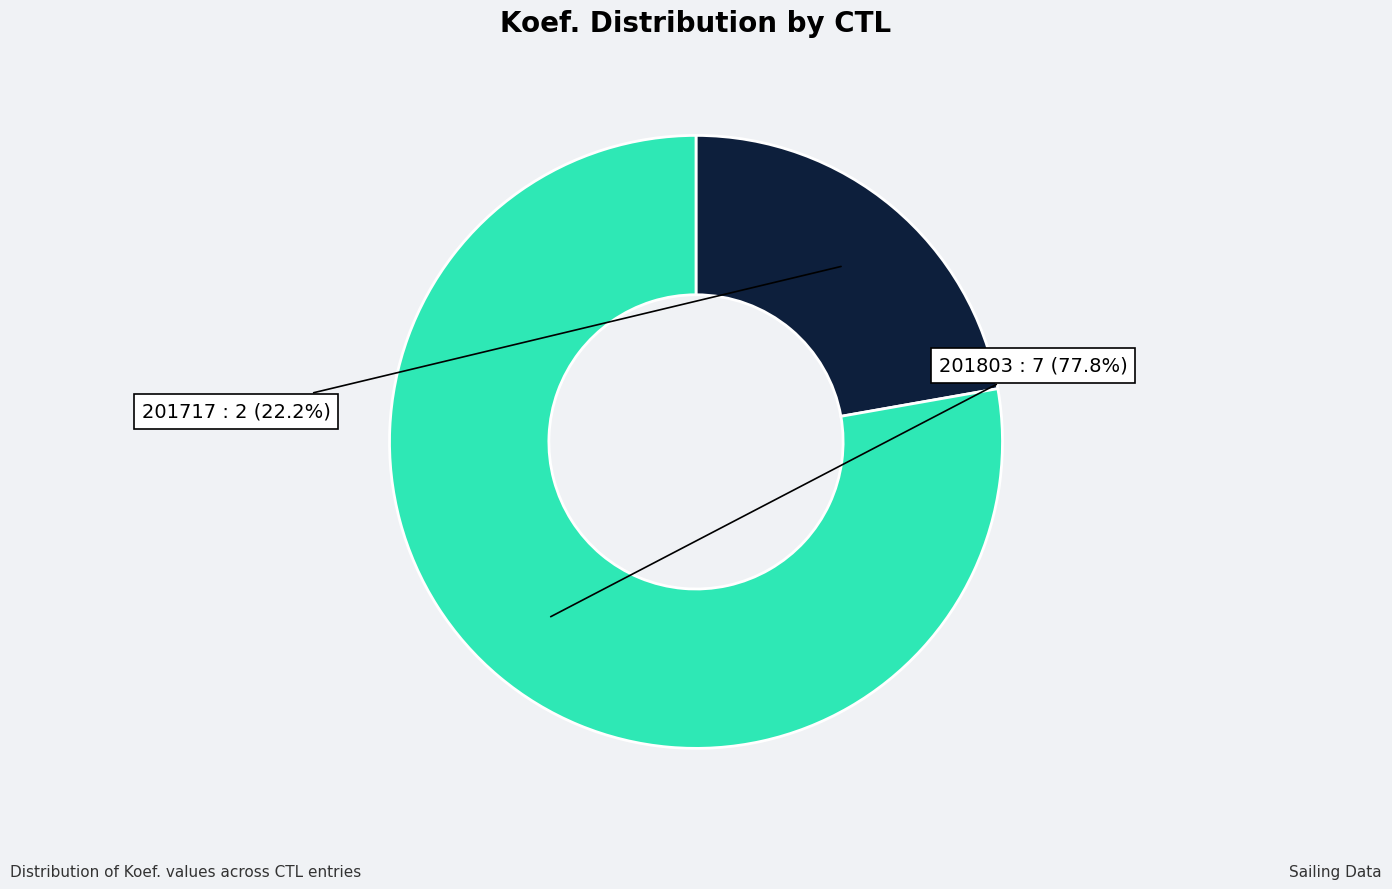

How many slices are in this pie chart?

2